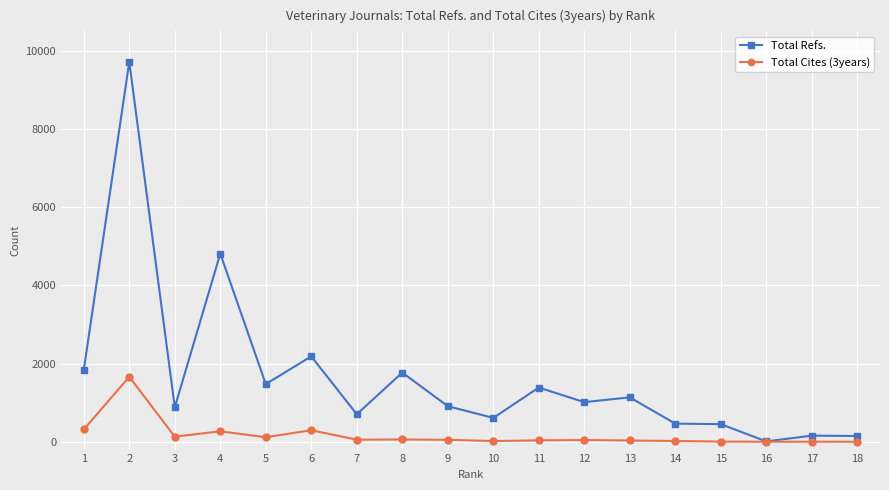

What is the greatest value displayed?

9718